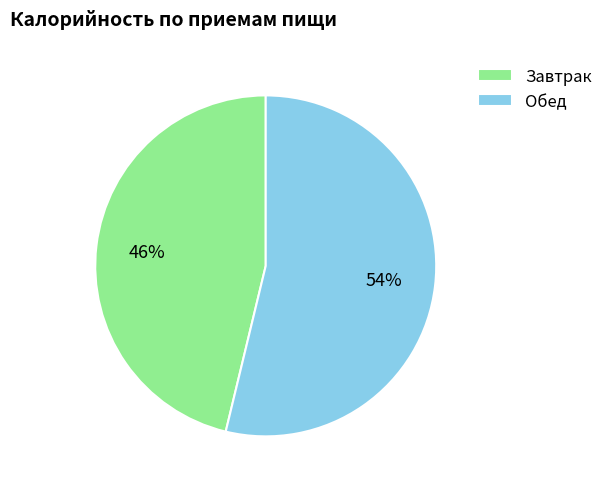

Does Завтрак account for over 50% of the chart?

No